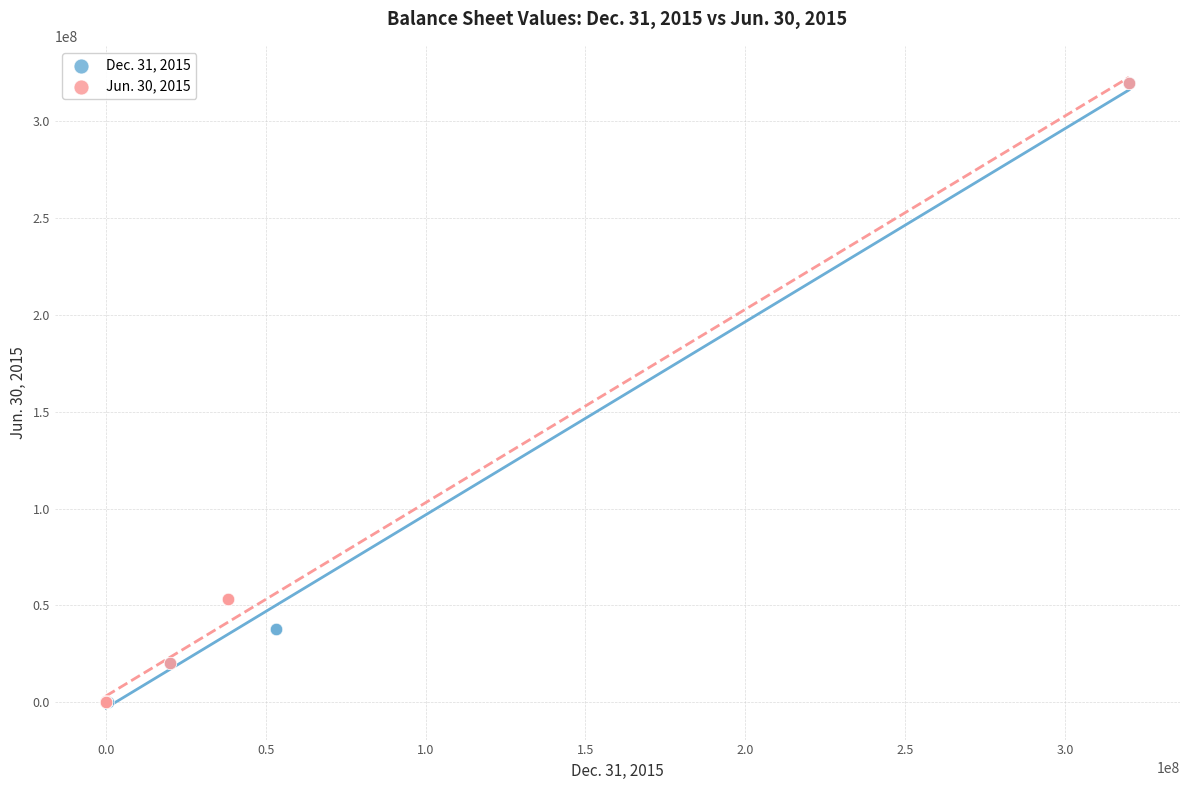

What are all the series names shown in the legend?

Dec. 31, 2015, Jun. 30, 2015